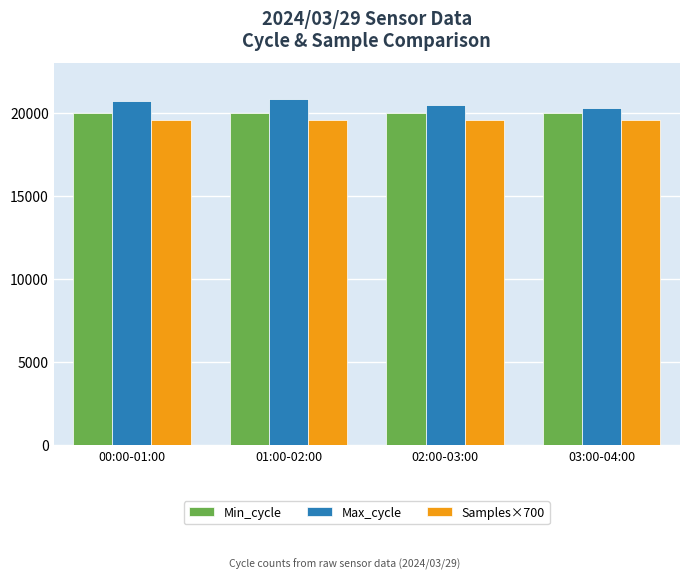

How many groups of bars are there?

4